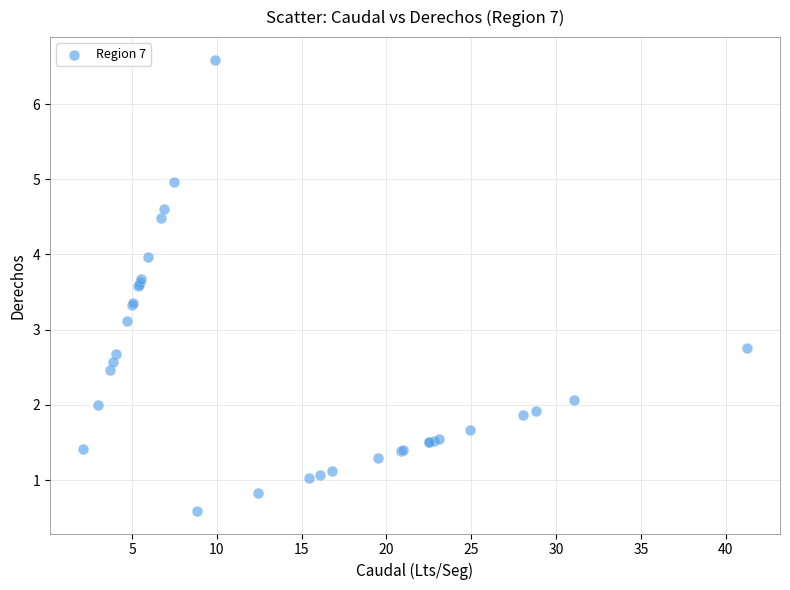

What Y value in the scatter plot is closest to 3?

3.1